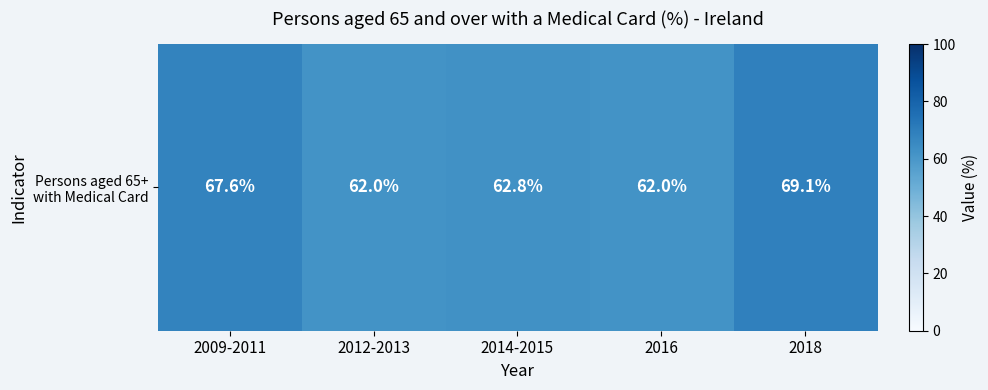

How many data points are above 62?

3